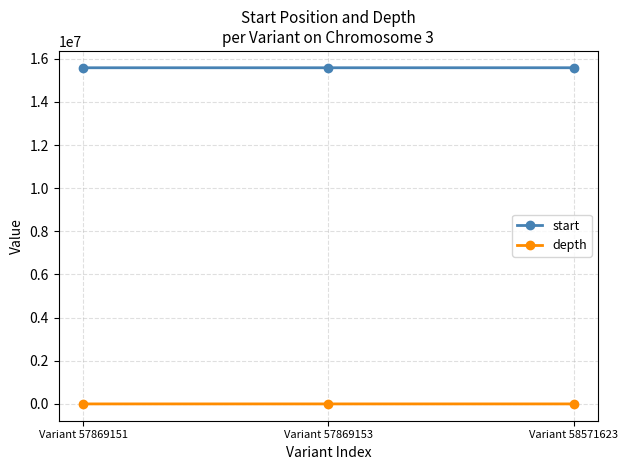

At Variant 58571623, list the series in order from largest to smallest.

start, depth